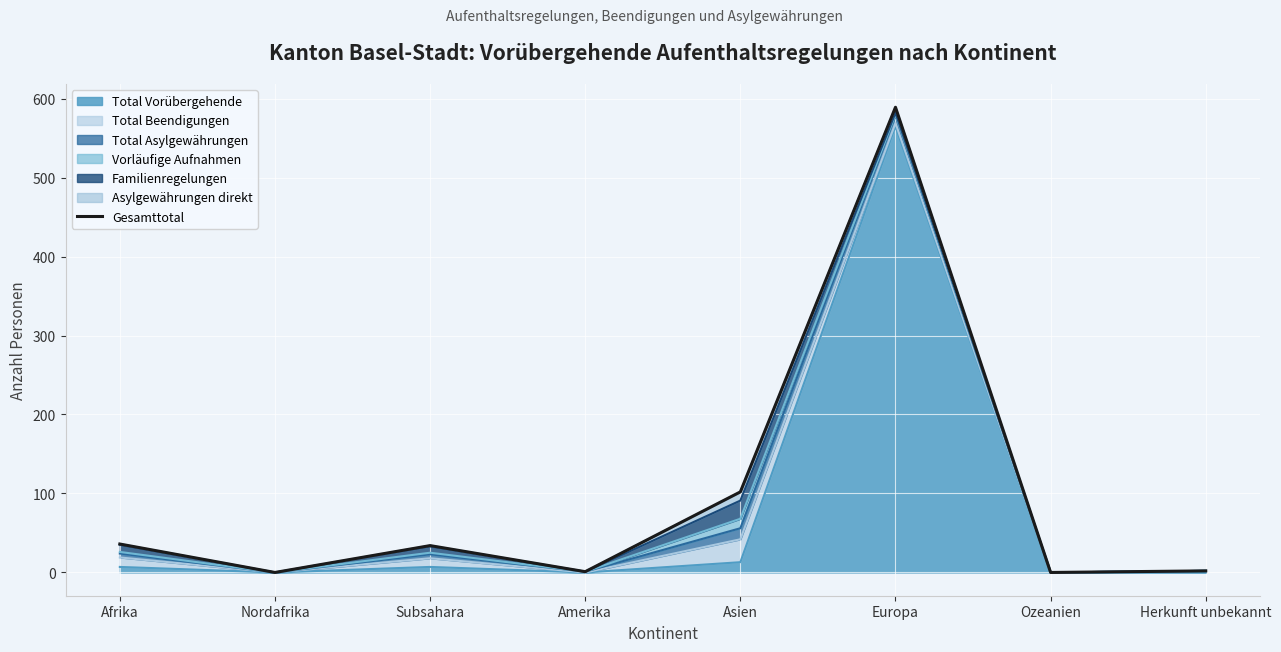

Reading left to right, list all the values displayed in this chart.

Afrika=36	Nordafrika=0	Subsahara=34	Amerika=1	Asien=102	Europa=589	Ozeanien=0	Herkunft unbekannt=2